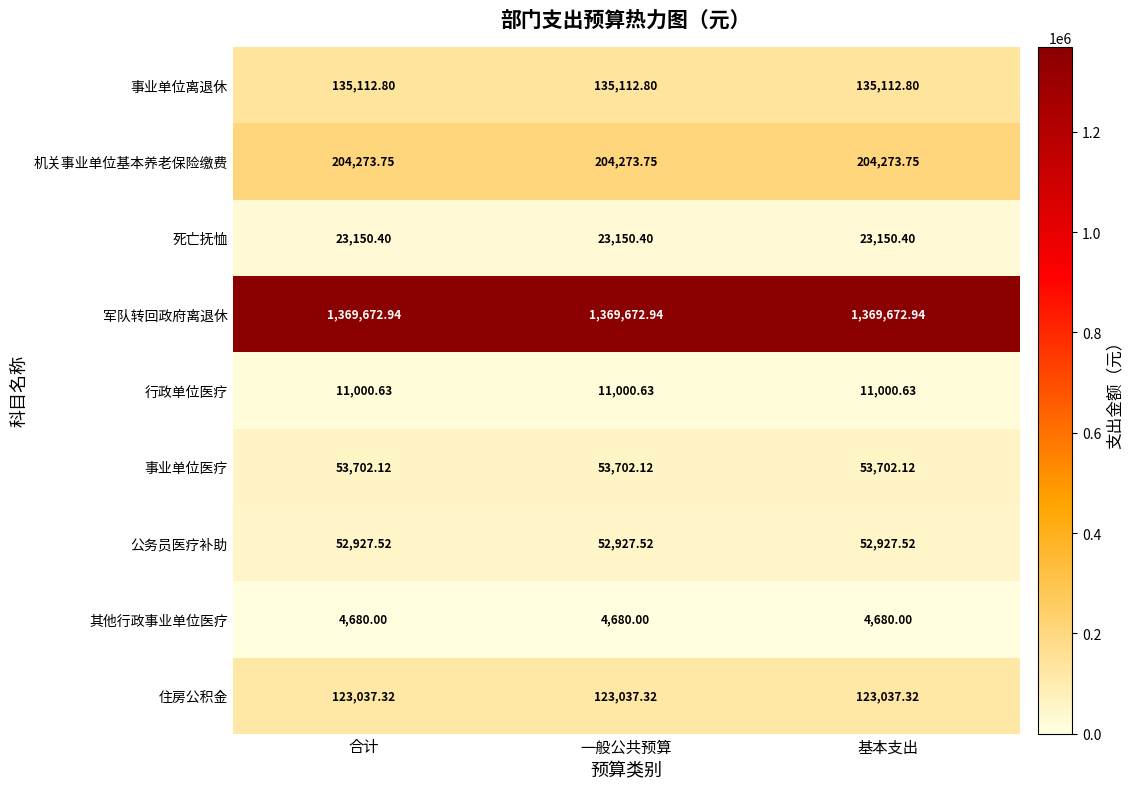

Is the value of 事业单位医疗 at 基本支出 greater than the value of 机关事业单位基本养老保险缴费 at 合计?

No